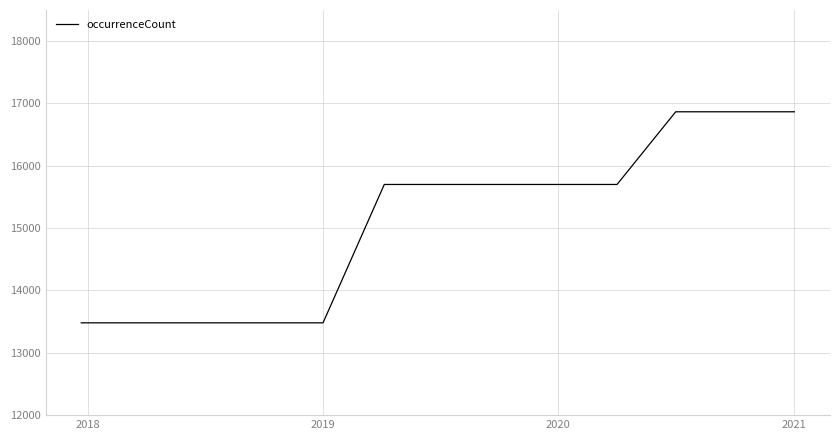

What is the greatest value displayed?

16867